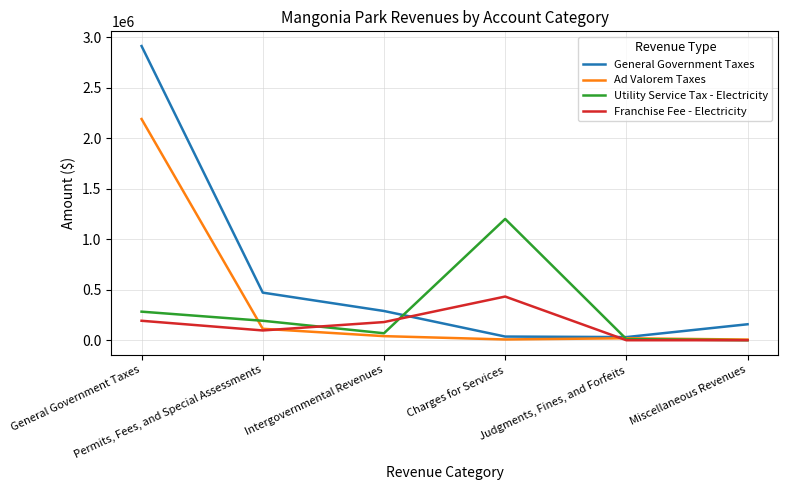

What is the greatest value displayed?

2914529